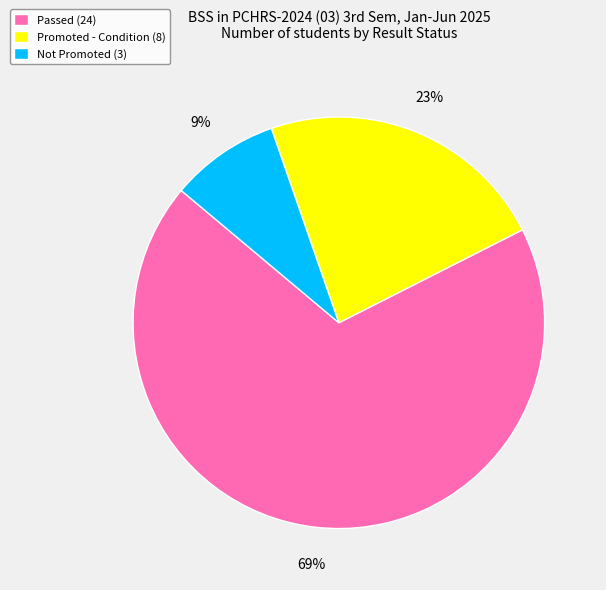

Approximately how many times larger is the value at Passed (24) compared to Promoted - Condition (8)?

3.0